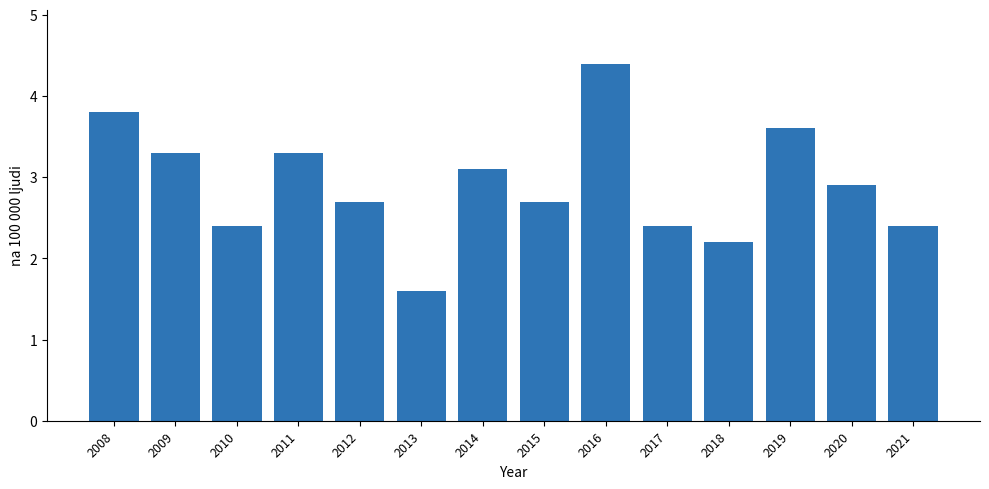

Reading left to right, extract all data points from this chart.

2008=3.8	2009=3.3	2010=2.4	2011=3.3	2012=2.7	2013=1.6	2014=3.1	2015=2.7	2016=4.4	2017=2.4	2018=2.2	2019=3.6	2020=2.9	2021=2.4